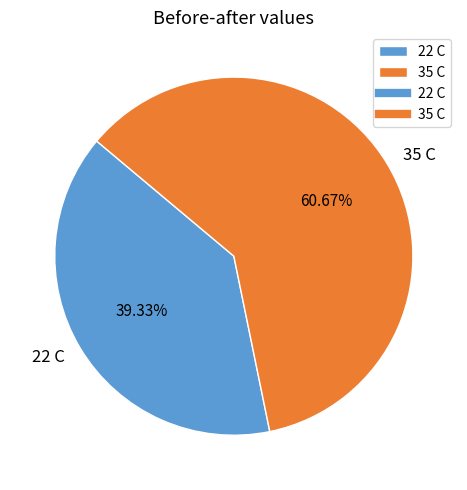

Count the number of slices in the pie.

2